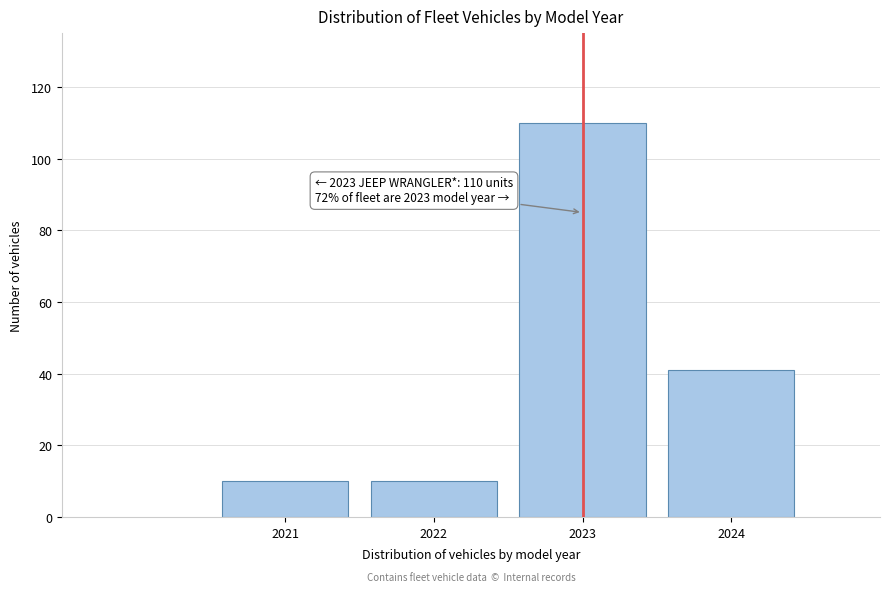

Reading right to left, what are all the values shown in this chart?

2024=41	2023=110	2022=10	2021=10